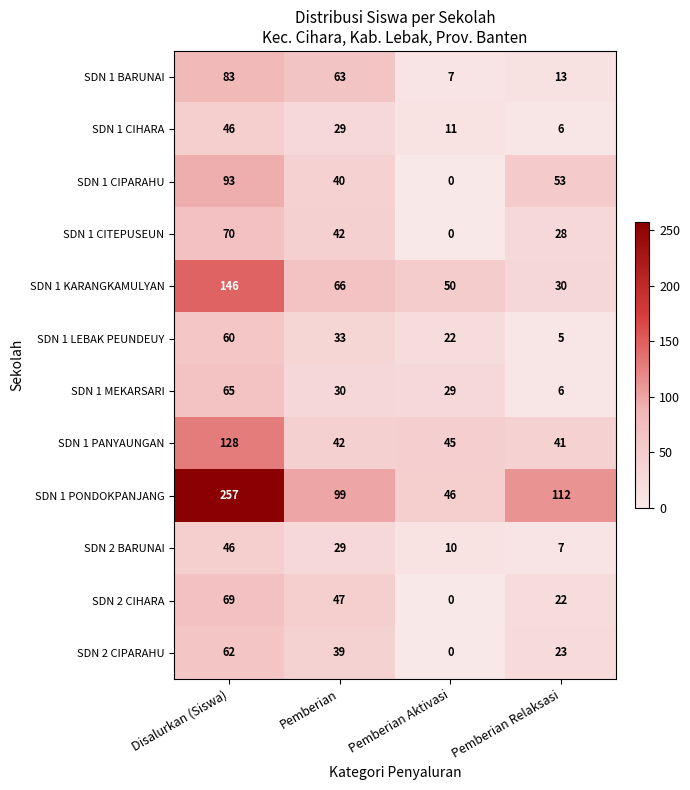

The SDN 1 PANYAUNGAN series shows 42 at Pemberian. True or false?

True